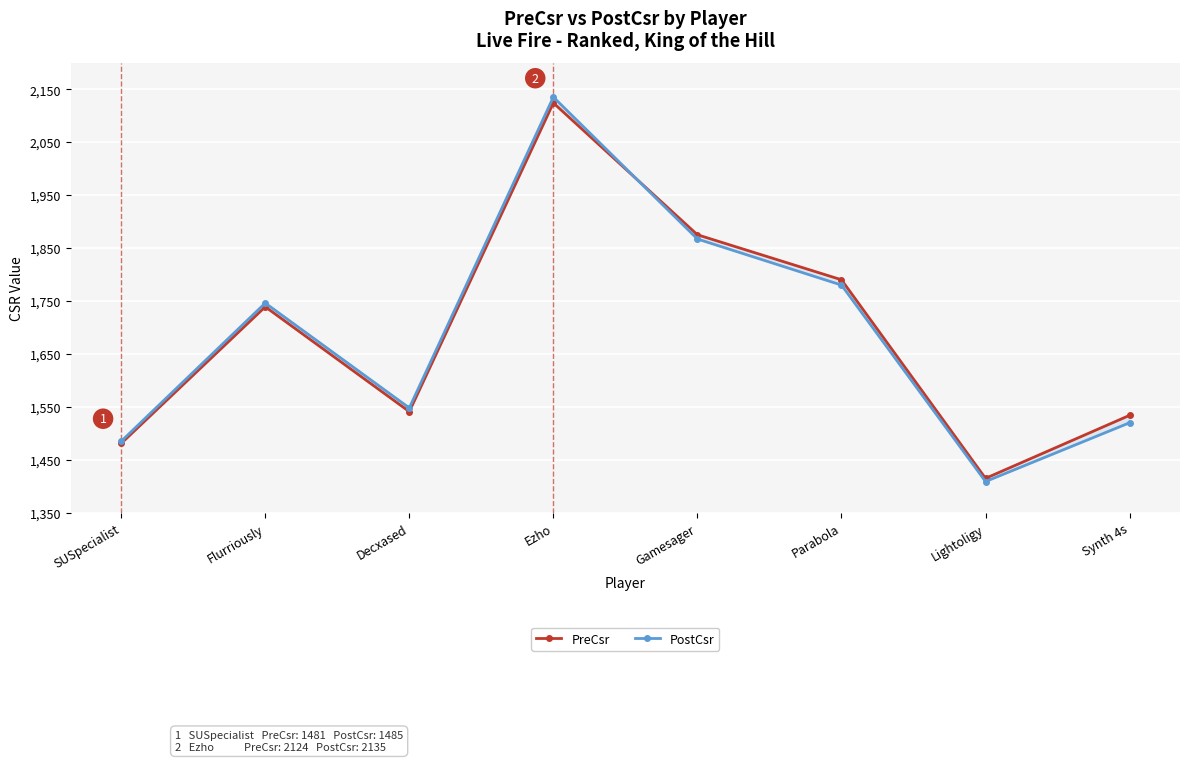

How many interior local peaks does the PostCsr series have?

2